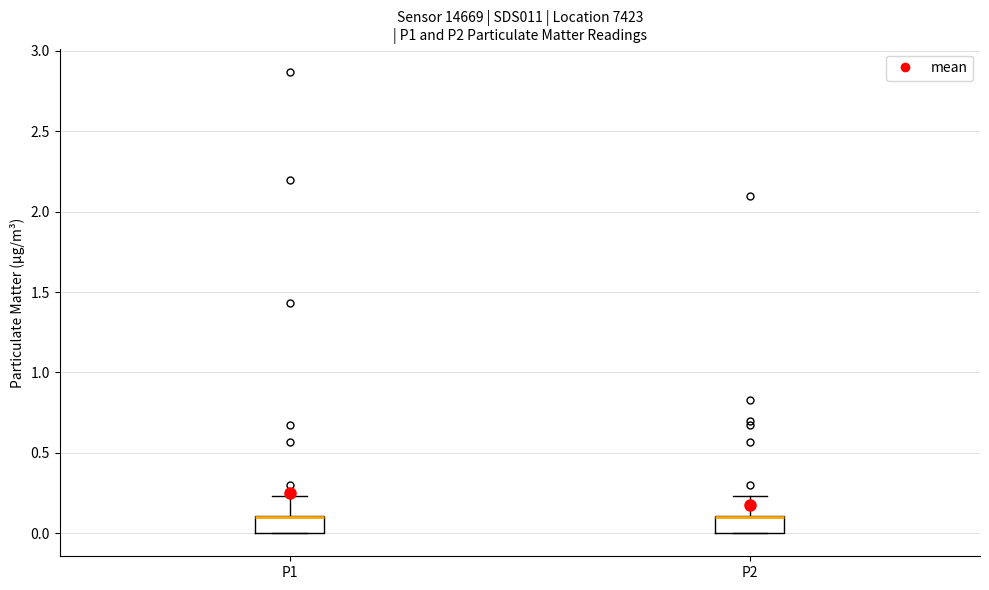

Reading left to right, read every box against the y-axis: the position of its median line, the range the box covers, and the ends of its whiskers. The values are not printed on the chart, so give them approximately, as read against the axis.

P1: median 0.10 (drawn on the box's upper edge), box 0.00 to 0.10, whiskers 0.00 to 0.25
P2: median 0.10 (drawn on the box's upper edge), box 0.00 to 0.10, whiskers 0.00 to 0.25